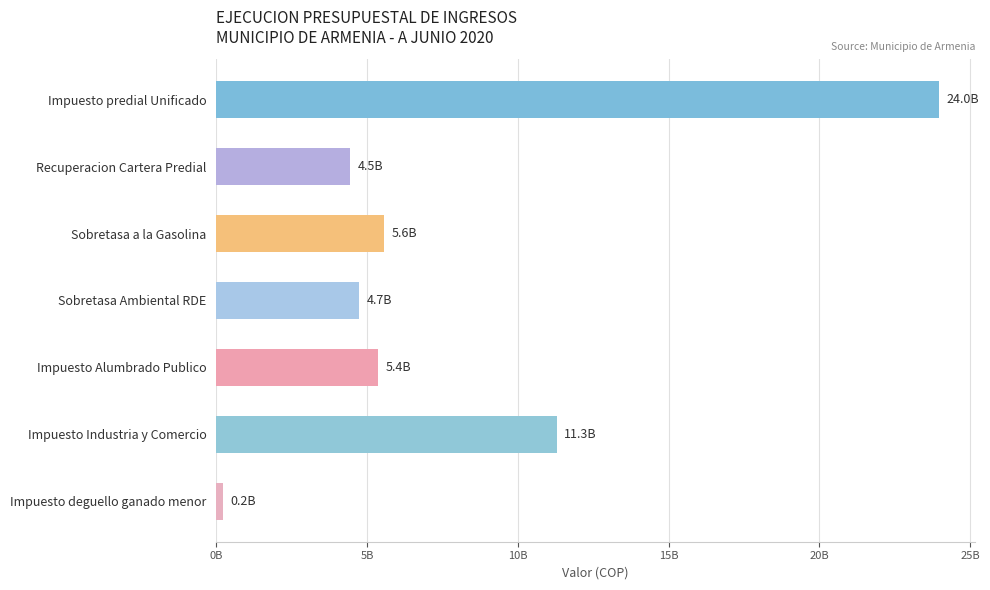

Are the bars horizontal?

Yes